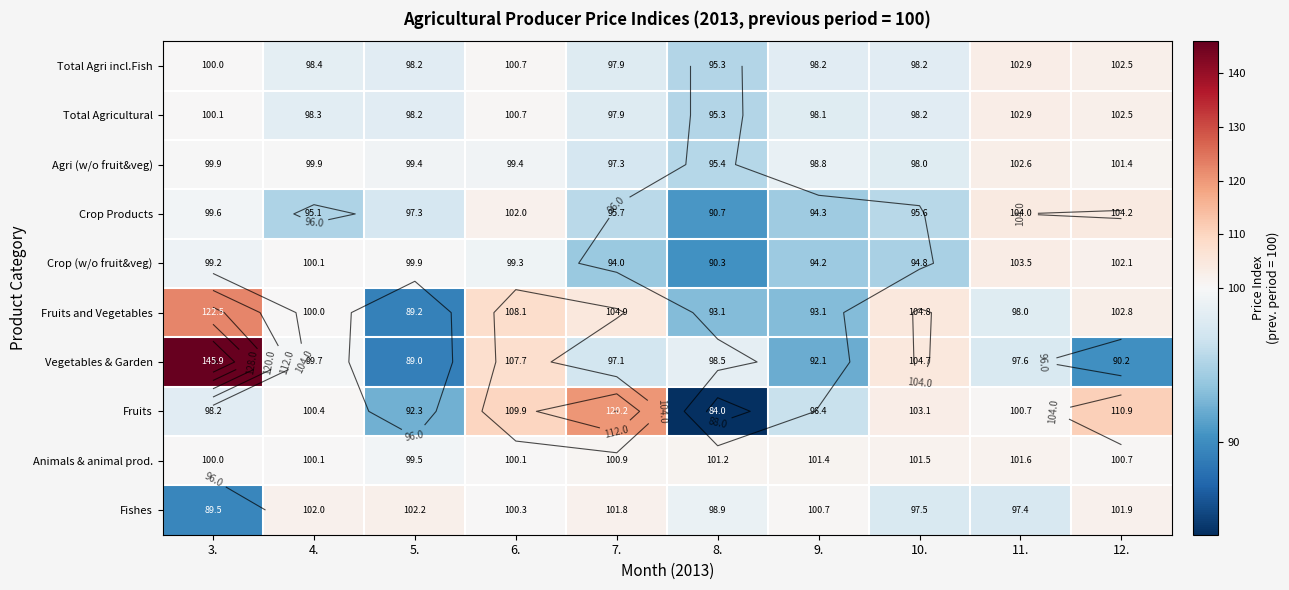

Where does the Fruits series first go above 100?

4.